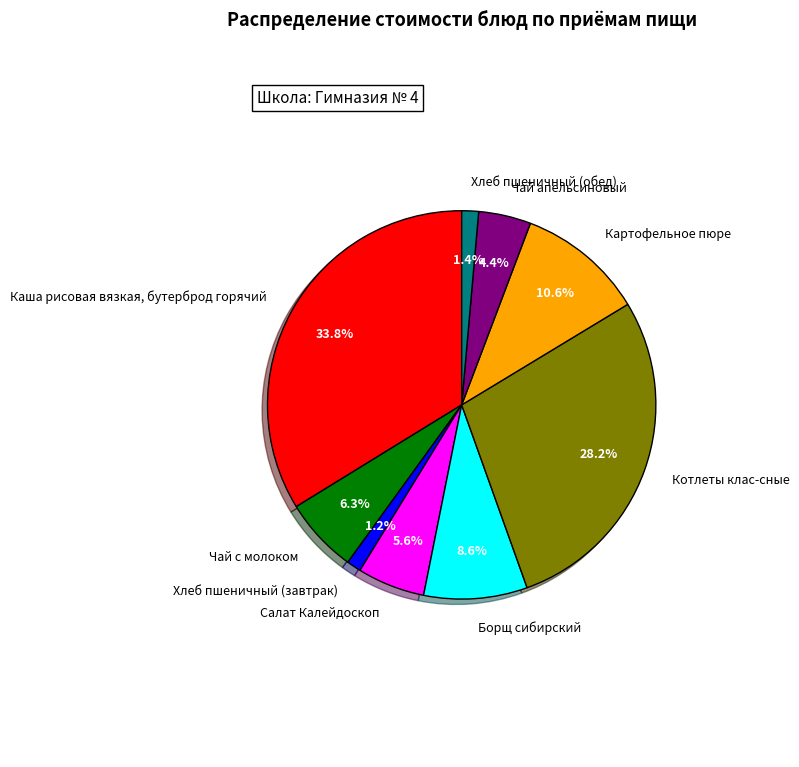

To the nearest percent, what is the average slice percentage?

11%